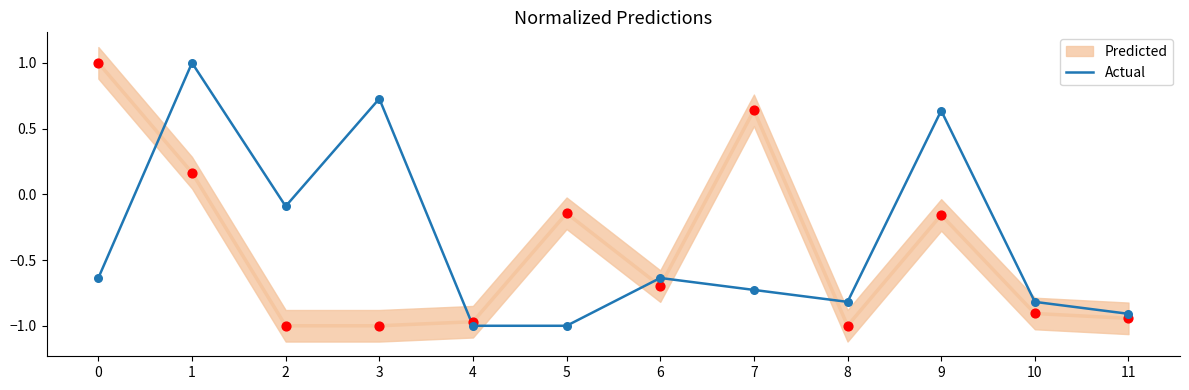

Which has a higher value, 0 or 2?

2